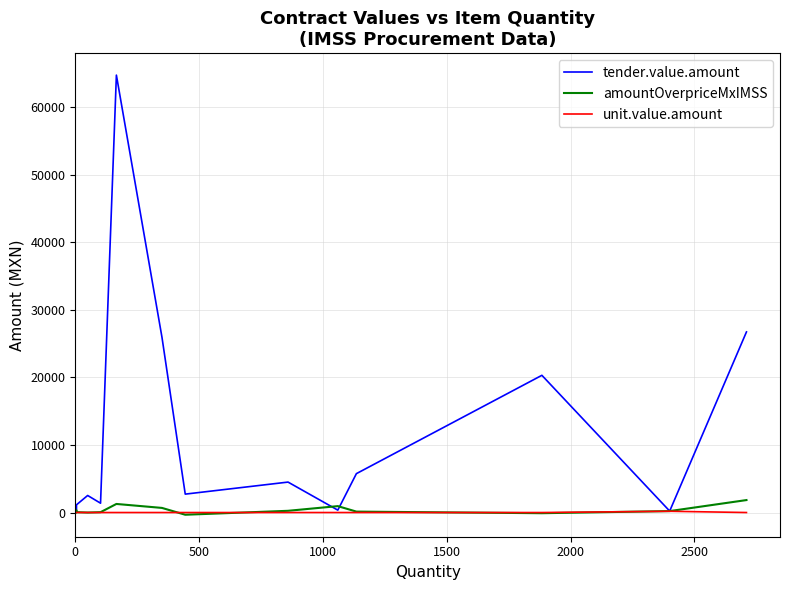

Which series has the largest range (max minus min)?

tender.value.amount